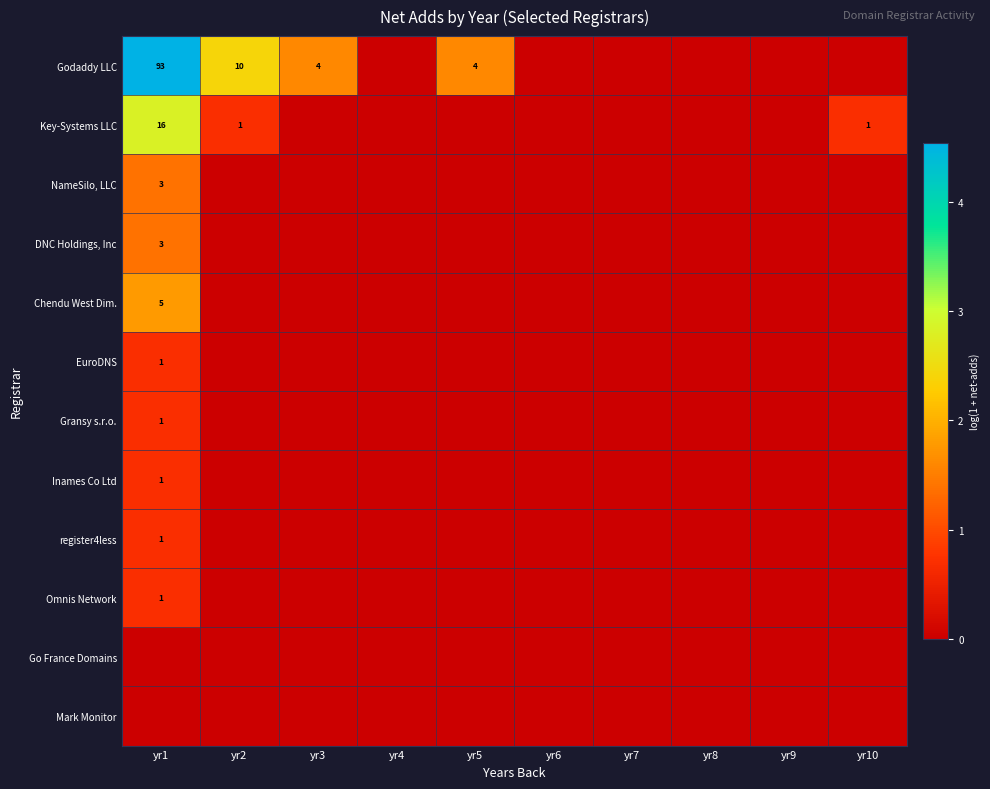

The value of Godaddy LLC at yr1 is 35. True or false?

False